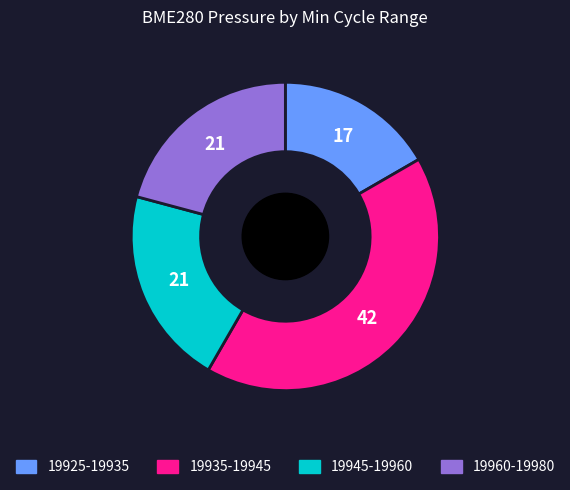

Is there any slice that represents more than half of the pie?

No